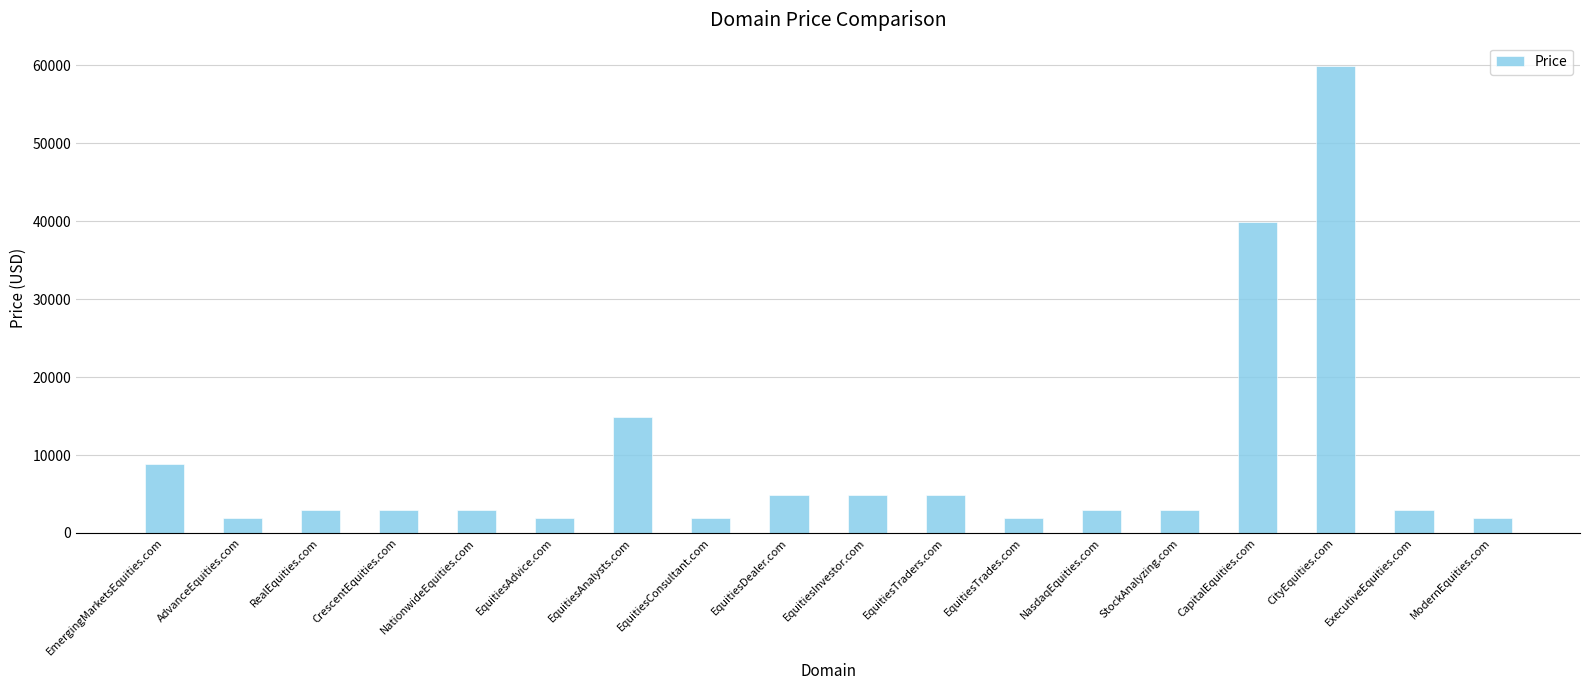

Which category has the highest value across all series?

CityEquities.com